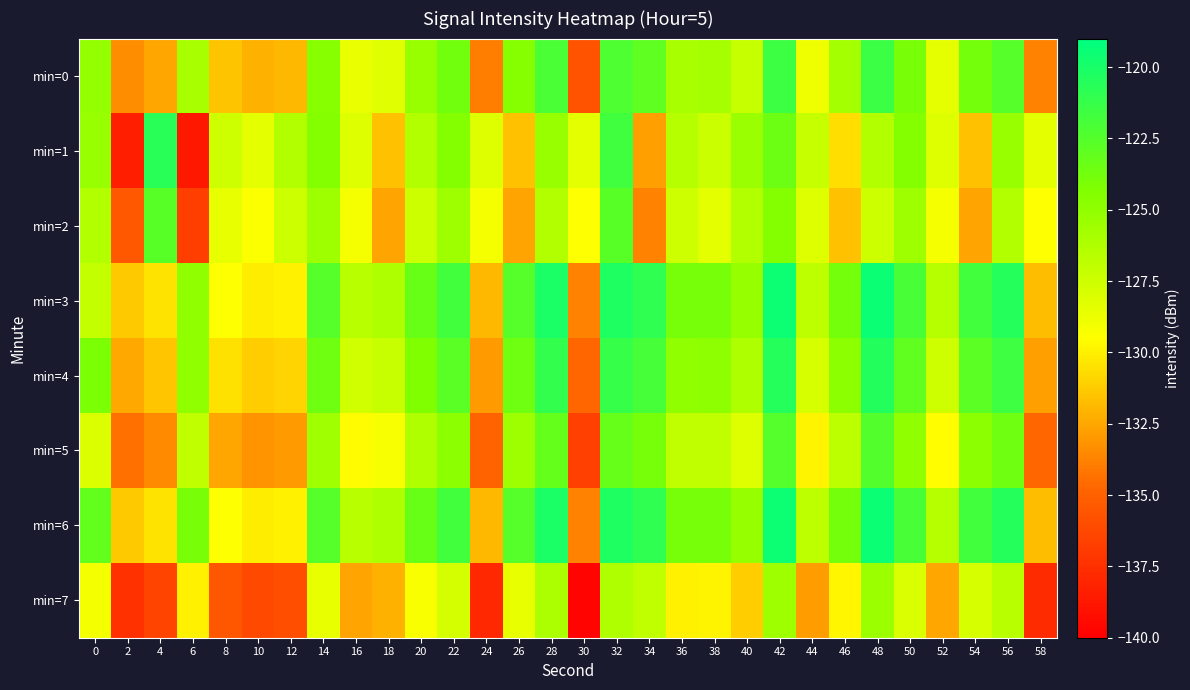

Reading left to right, transcribe all the data shown in this chart.

min=0: 0=-125.1	2=-133.4	4=-132.5	6=-125.9	8=-131.5	10=-132.1	12=-131.9	14=-124.6	16=-128.6	18=-128.2	20=-125.3	22=-123.8	24=-133.9	26=-124.6	28=-122.1	30=-135.7	32=-122.3	34=-122.9	36=-125.9	38=-125.9	40=-127.2	42=-121.5	44=-128.9	46=-125.8	48=-121.4	50=-124.0	52=-128.5	54=-123.8	56=-122.5	58=-133.7
min=1: 0=-125.3	2=-138.4	4=-120.7	6=-138.7	8=-127.5	10=-128.4	12=-126.4	14=-124.5	16=-128.2	18=-131.6	20=-126.4	22=-124.5	24=-128.2	26=-131.6	28=-125.3	30=-128.4	32=-121.7	34=-132.7	36=-126.5	38=-127.4	40=-125.4	42=-123.5	44=-127.2	46=-130.6	48=-126.4	50=-124.5	52=-128.2	54=-131.6	56=-125.3	58=-128.4
min=2: 0=-126.3	2=-135.4	4=-122.7	6=-136.7	8=-128.5	10=-129.4	12=-127.4	14=-125.5	16=-129.2	18=-132.6	20=-127.4	22=-125.5	24=-129.2	26=-132.6	28=-126.3	30=-129.4	32=-122.7	34=-133.7	36=-127.5	38=-128.4	40=-126.4	42=-124.5	44=-128.2	46=-131.6	48=-127.4	50=-125.5	52=-129.2	54=-132.6	56=-126.3	58=-129.4
min=3: 0=-127.1	2=-131.4	4=-130.5	6=-124.9	8=-129.5	10=-130.1	12=-129.9	14=-122.6	16=-126.6	18=-126.2	20=-123.3	22=-121.8	24=-131.9	26=-122.6	28=-120.1	30=-133.7	32=-120.3	34=-120.9	36=-123.9	38=-123.9	40=-125.2	42=-119.5	44=-126.9	46=-123.8	48=-119.4	50=-122.0	52=-126.5	54=-121.8	56=-120.5	58=-131.7
min=4: 0=-124.1	2=-132.4	4=-131.5	6=-124.9	8=-130.5	10=-131.1	12=-130.9	14=-123.6	16=-127.6	18=-127.2	20=-124.3	22=-122.8	24=-132.9	26=-123.6	28=-121.1	30=-134.7	32=-121.3	34=-121.9	36=-124.9	38=-124.9	40=-126.2	42=-120.5	44=-127.9	46=-124.8	48=-120.4	50=-123.0	52=-127.5	54=-122.8	56=-121.5	58=-132.7
min=5: 0=-128.1	2=-134.4	4=-133.5	6=-126.9	8=-132.5	10=-133.1	12=-132.9	14=-125.6	16=-129.6	18=-129.2	20=-126.3	22=-124.8	24=-134.9	26=-125.6	28=-123.1	30=-136.7	32=-123.3	34=-123.9	36=-126.9	38=-126.9	40=-128.2	42=-122.5	44=-129.9	46=-126.8	48=-122.4	50=-125.0	52=-129.5	54=-124.8	56=-123.5	58=-134.7
min=6: 0=-123.1	2=-131.4	4=-130.5	6=-123.9	8=-129.5	10=-130.1	12=-129.9	14=-122.6	16=-126.6	18=-126.2	20=-123.3	22=-121.8	24=-131.9	26=-122.6	28=-120.1	30=-133.7	32=-120.3	34=-120.9	36=-123.9	38=-123.9	40=-125.2	42=-119.5	44=-126.9	46=-123.8	48=-119.4	50=-122.0	52=-126.5	54=-121.8	56=-120.5	58=-131.7
min=7: 0=-129.1	2=-137.4	4=-136.5	6=-129.9	8=-135.5	10=-136.1	12=-135.9	14=-128.6	16=-132.6	18=-132.2	20=-129.3	22=-127.8	24=-137.9	26=-128.6	28=-126.1	30=-139.7	32=-126.3	34=-126.9	36=-129.9	38=-129.9	40=-131.2	42=-125.5	44=-132.9	46=-129.8	48=-125.4	50=-128.0	52=-132.5	54=-127.8	56=-126.5	58=-137.7